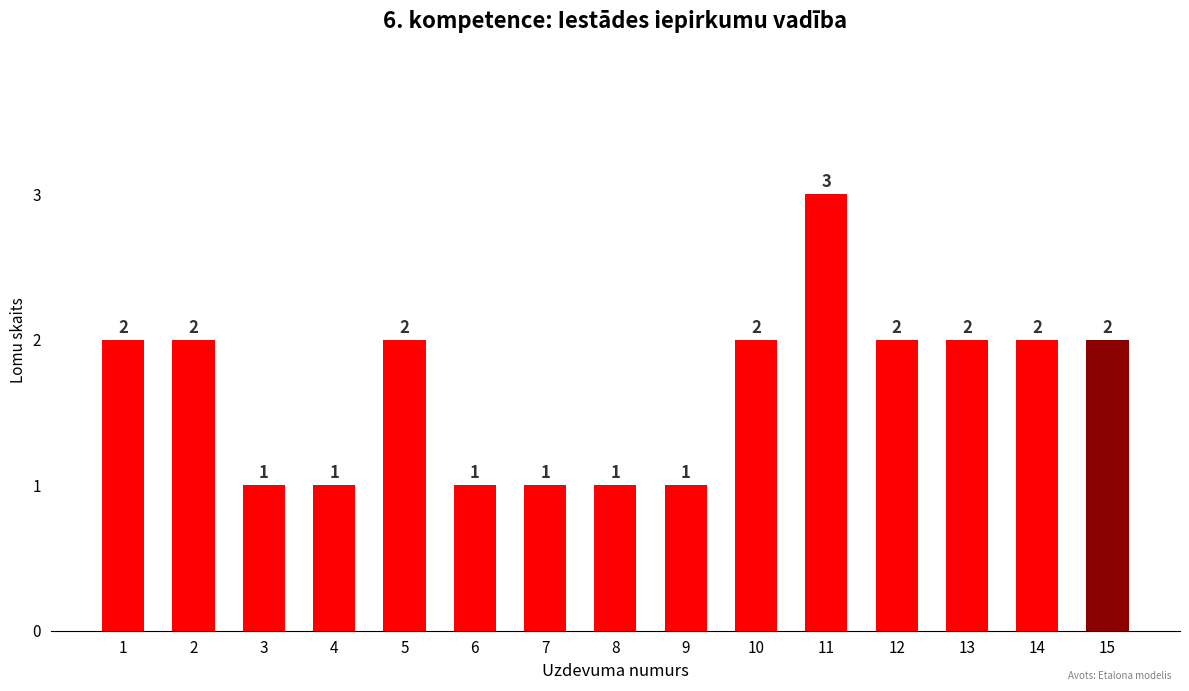

What is the sum of the values at 5 and 10?

4